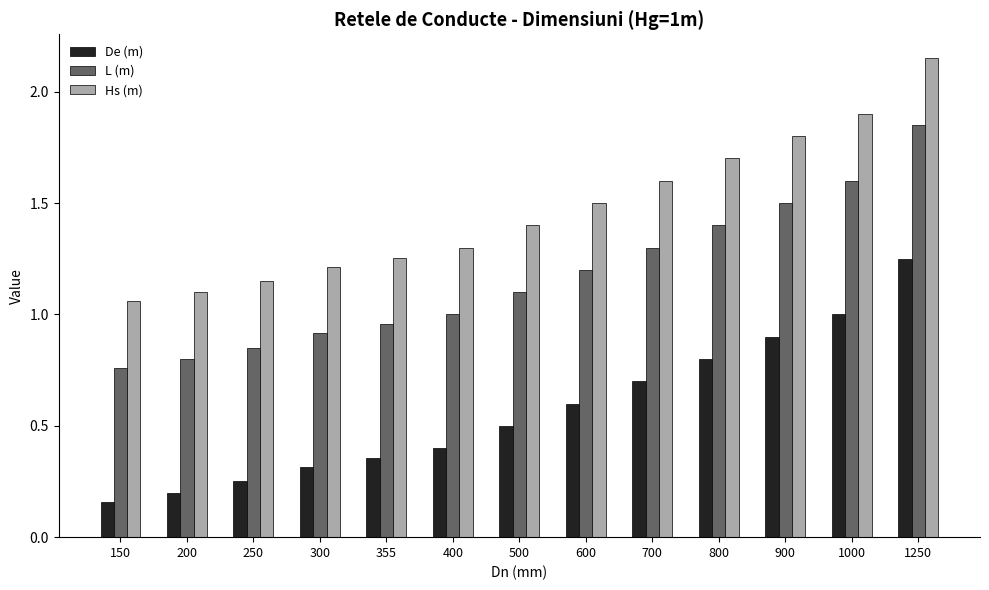

Which category has the lowest value across all series?

150